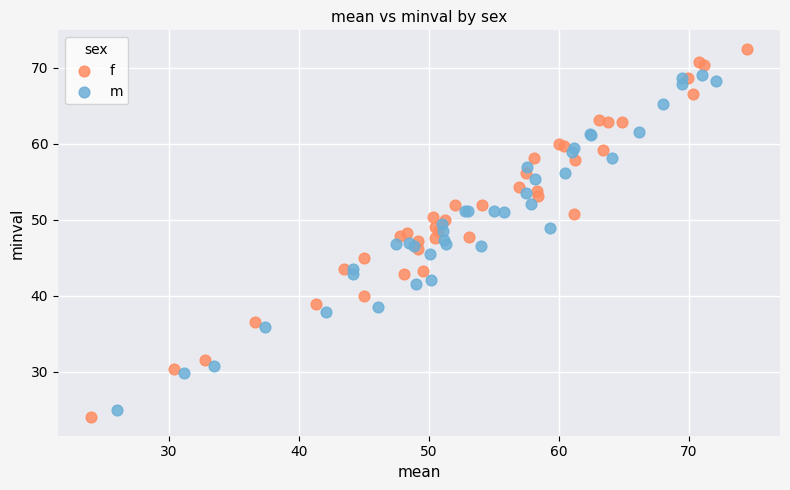

Which series has the largest Y range (max minus min)?

f